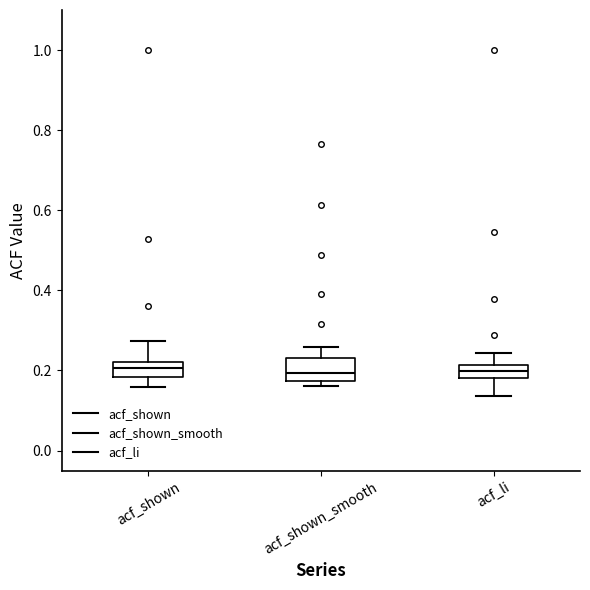

Reading left to right, transcribe this box plot: for each box, give where its median line is, the range the box spans, and where its two whiskers end, as read against the y-axis. The values are not printed on the chart, so give them approximately, as read against the axis.

acf_shown: median 0.20, box 0.18 to 0.22, whiskers 0.16 to 0.28
acf_shown_smooth: median 0.20, box 0.18 to 0.24, whiskers 0.16 to 0.26
acf_li: median 0.20, box 0.18 to 0.22, whiskers 0.14 to 0.24